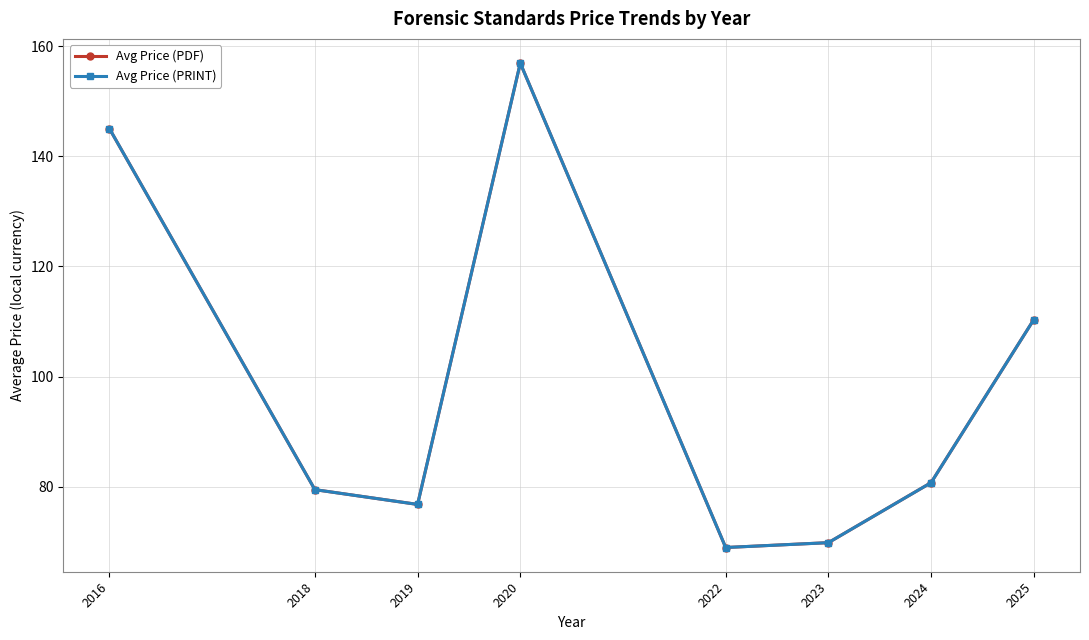

What is the value of the Avg Price (PDF) point at the 6th from the left?

69.9